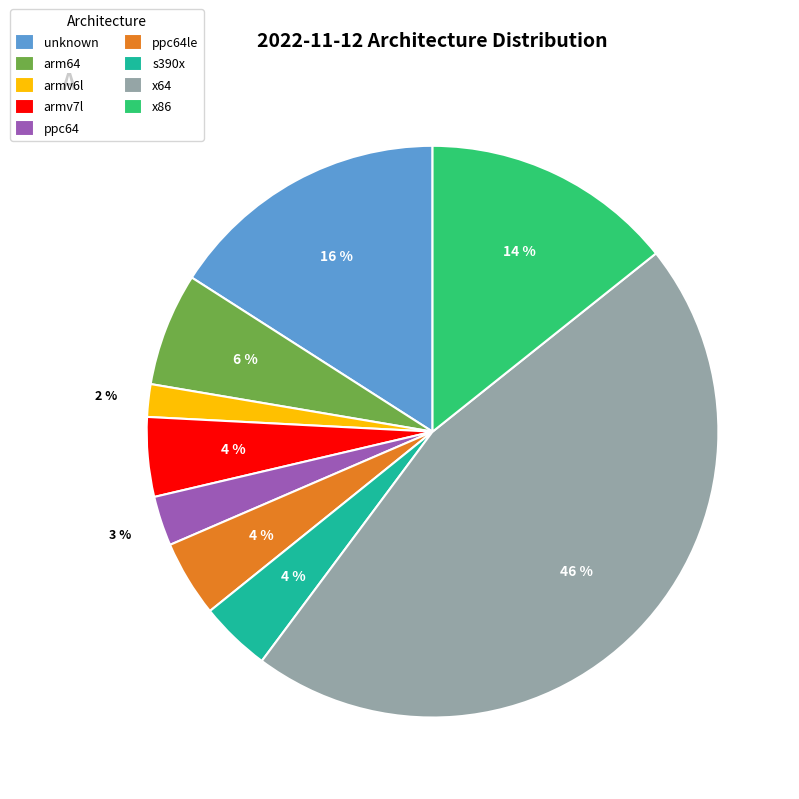

Is it true that arm64 is 1% of the pie?

False